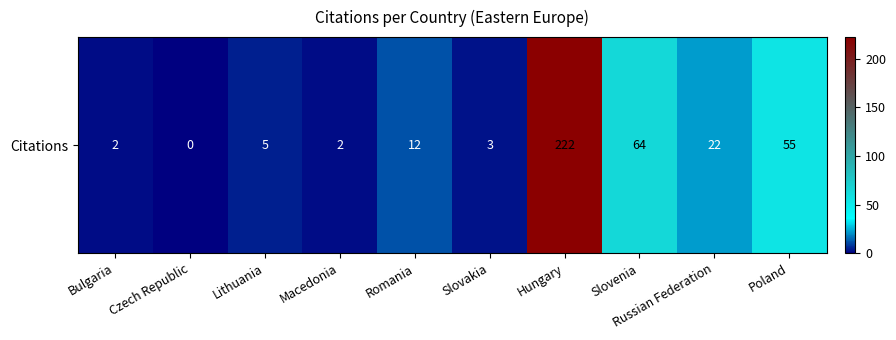

Is it true that the value at Slovenia is 64?

True